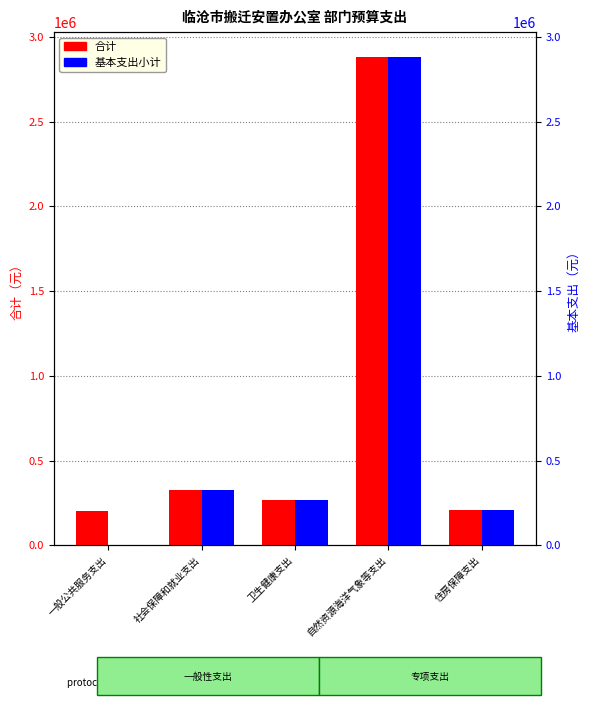

How many categories are shown in the chart?

5